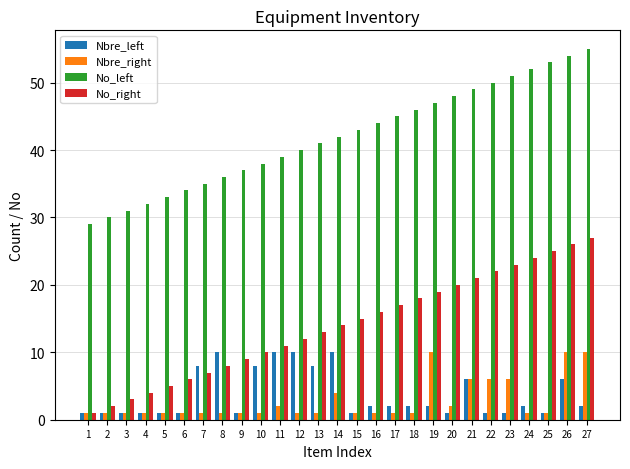

What is the difference between the No_left values at 23 and 22?

1